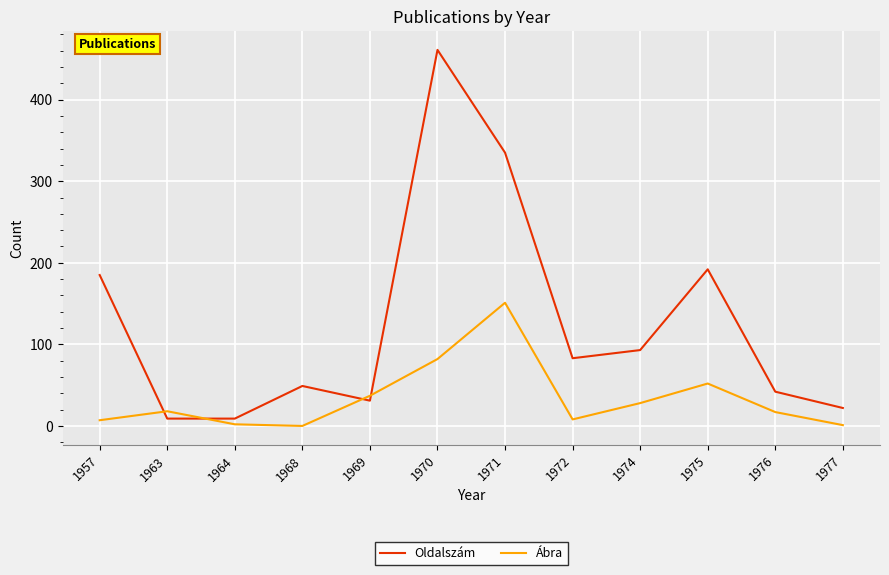

What are all the series names shown in the legend?

Oldalszám, Ábra